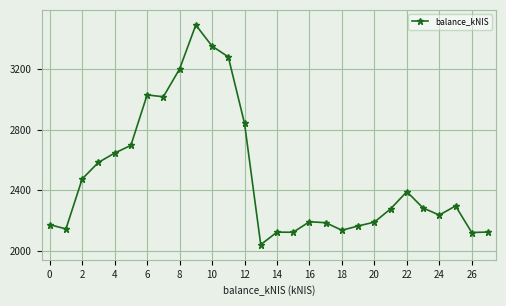

What is the sum of all values?

69796.4